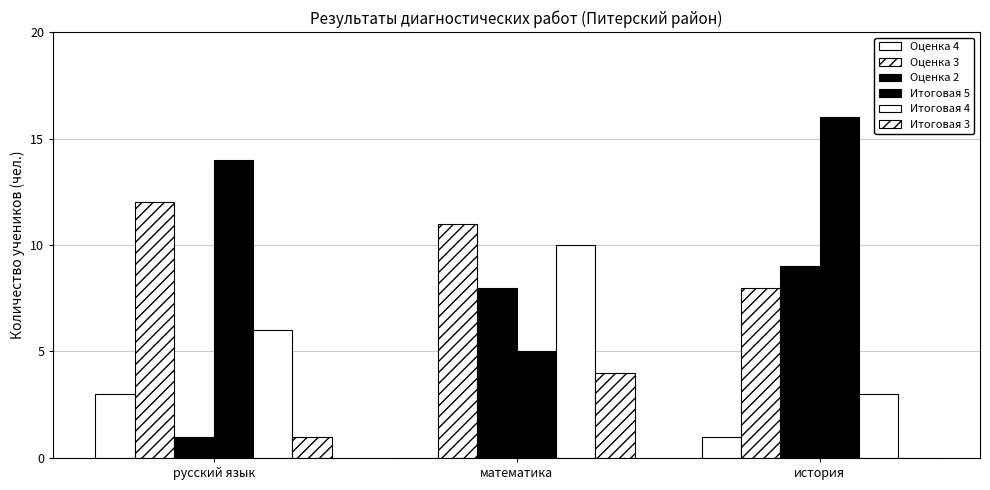

What is the label of the 3rd bar from the left?

история